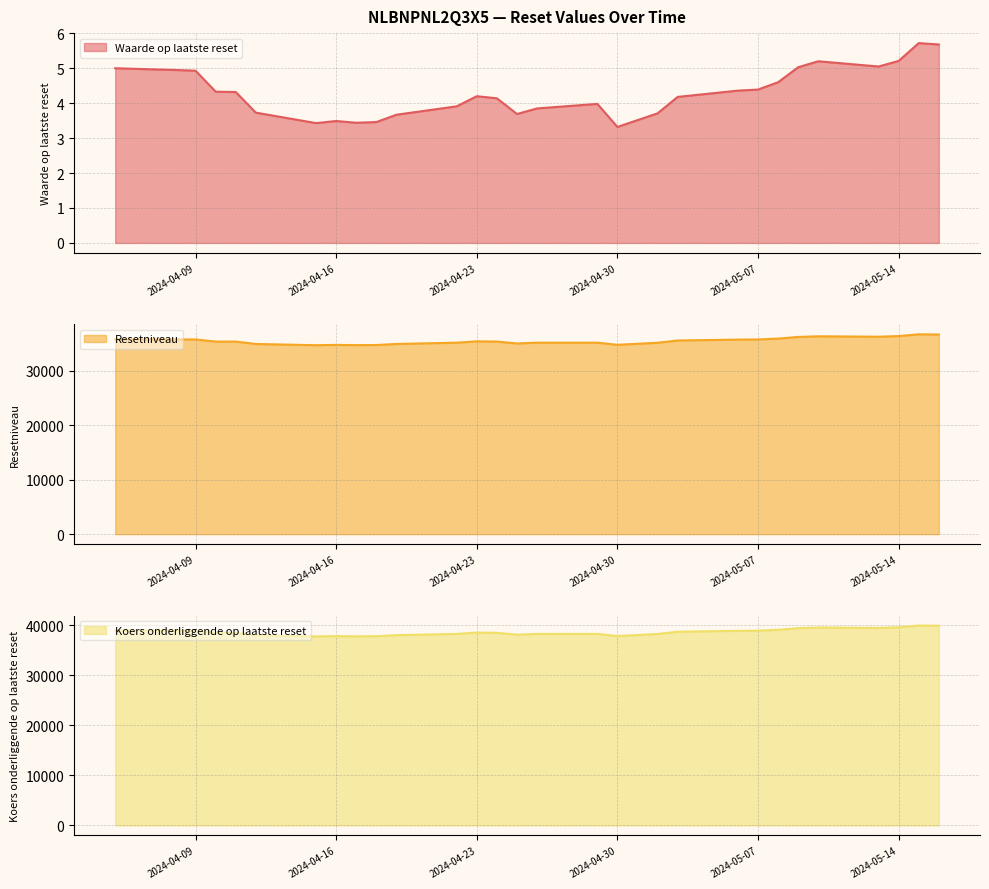

What is the label of the 21st point from the right?

2024-04-17